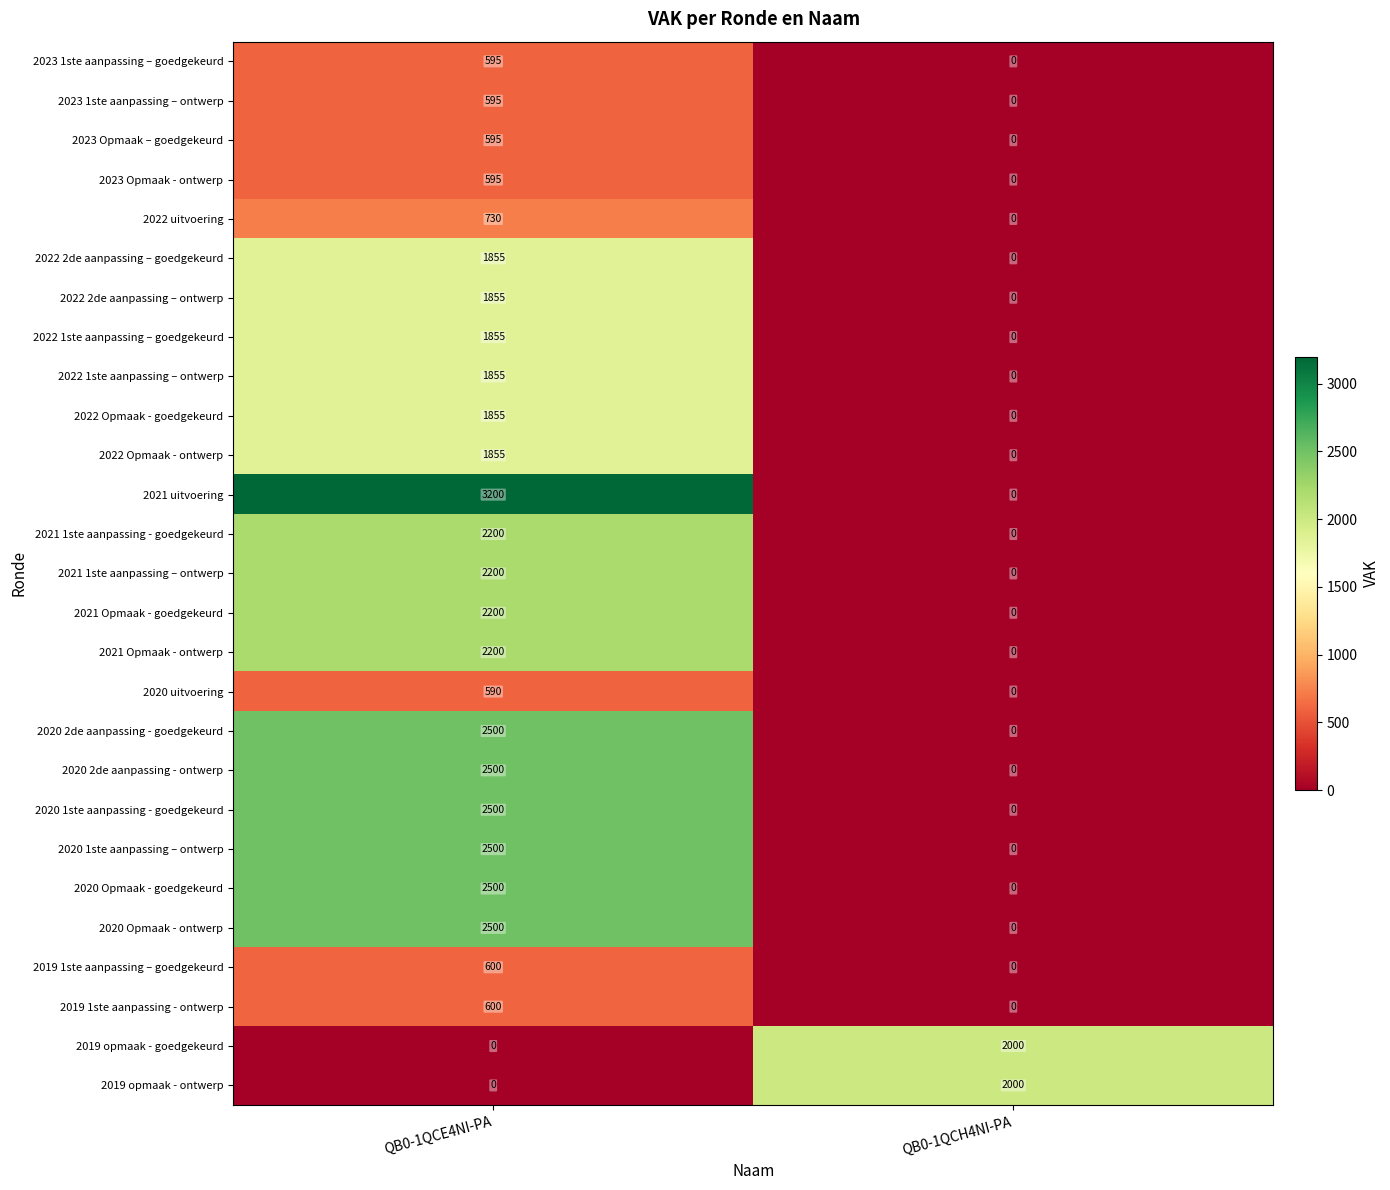

Count the number of categories in the chart.

2